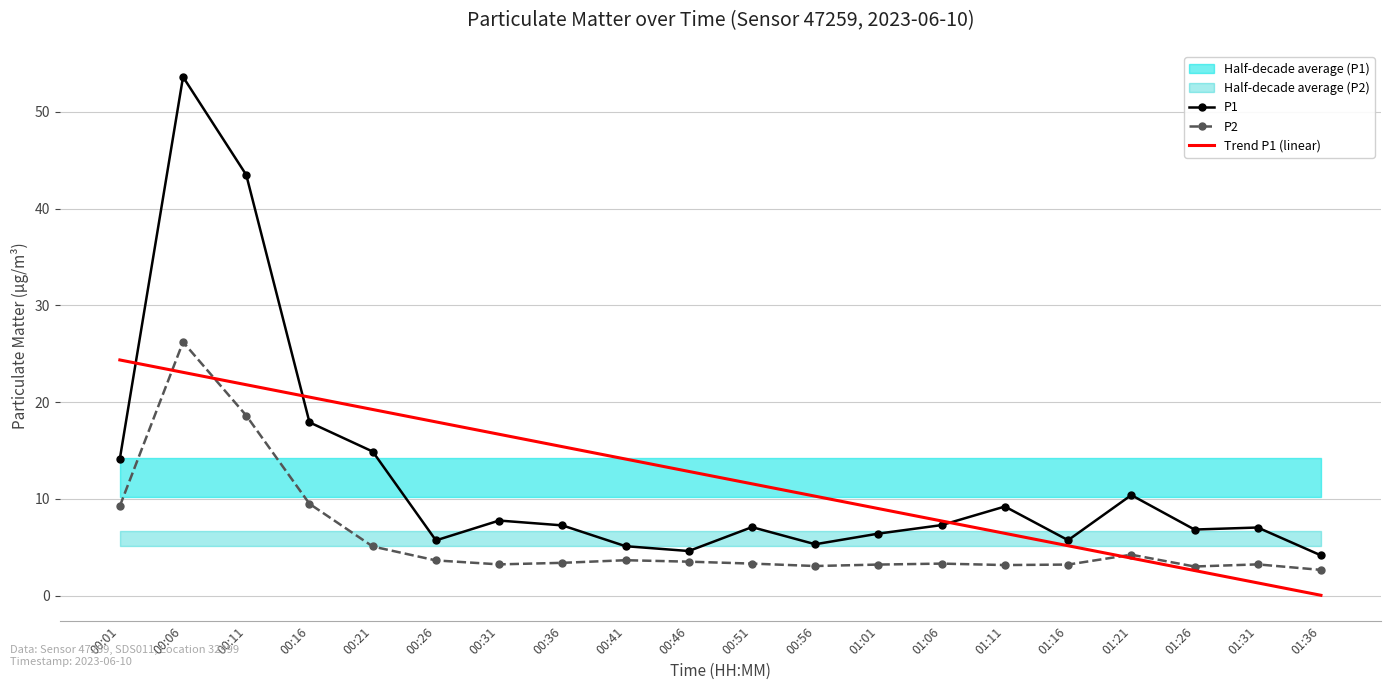

List the series in order of their peak value, lowest first.

Trend P1 (linear), P2, P1